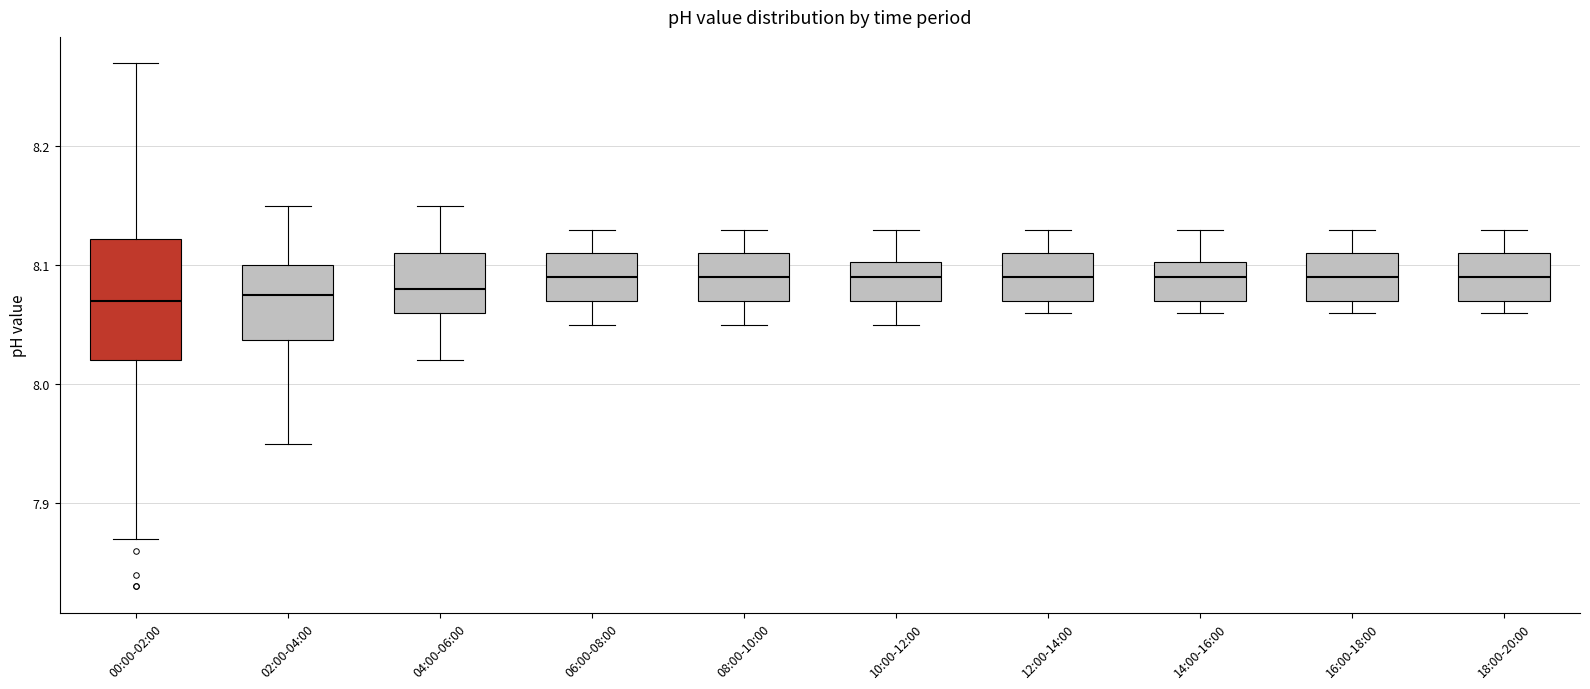

Comparing the boxes themselves (not the whiskers), which one is the tallest?

00:00-02:00